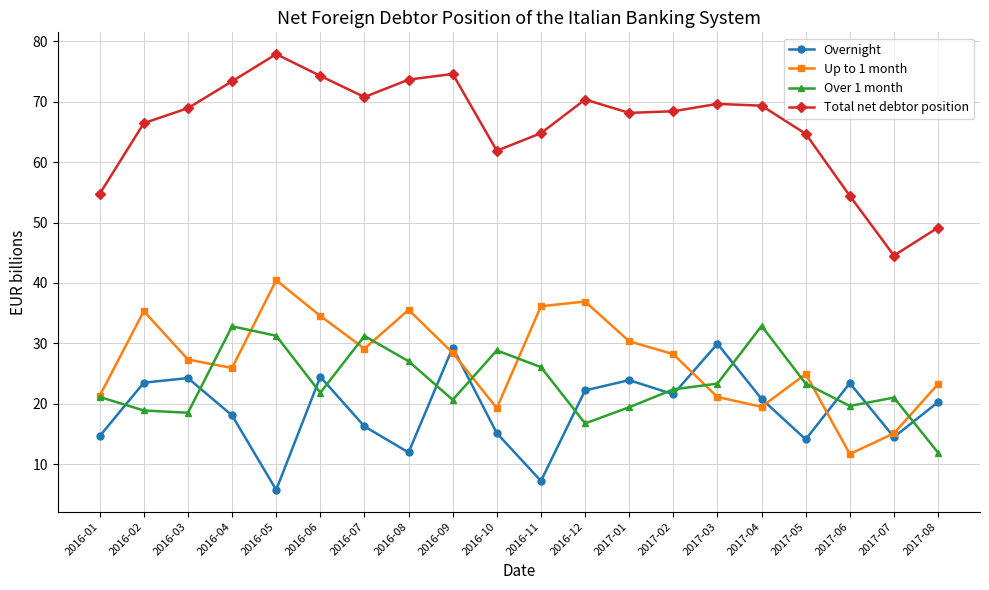

Which category has the highest value in the Up to 1 month series?

2016-05